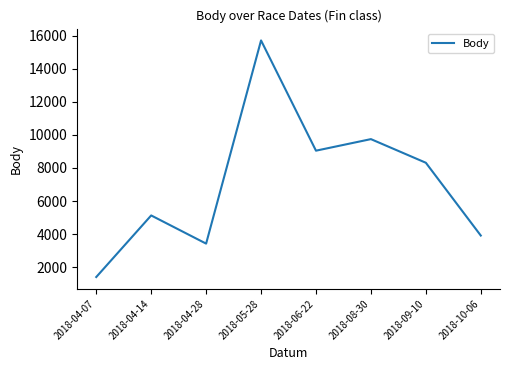

Reading right to left, transcribe all the data shown in this chart.

2018-10-06=3915	2018-09-10=8317	2018-08-30=9746	2018-06-22=9047	2018-05-28=15714	2018-04-28=3427	2018-04-14=5131	2018-04-07=1407